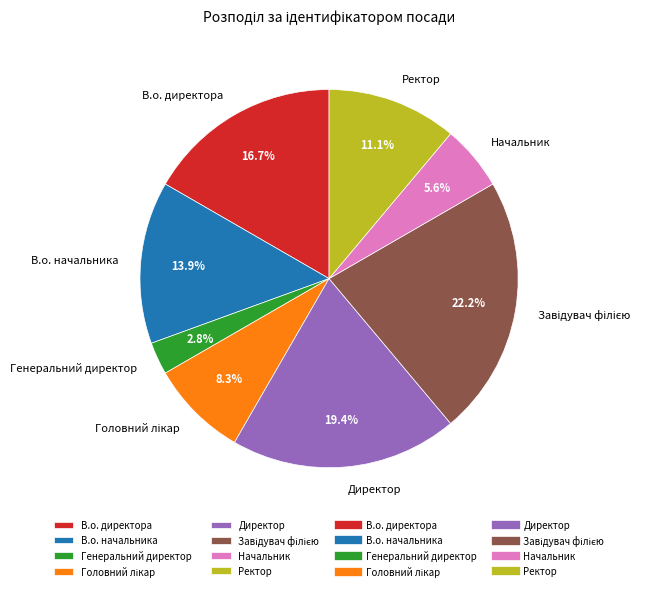

Approximately how many times larger is the value at В.о. директора compared to В.о. начальника?

1.2